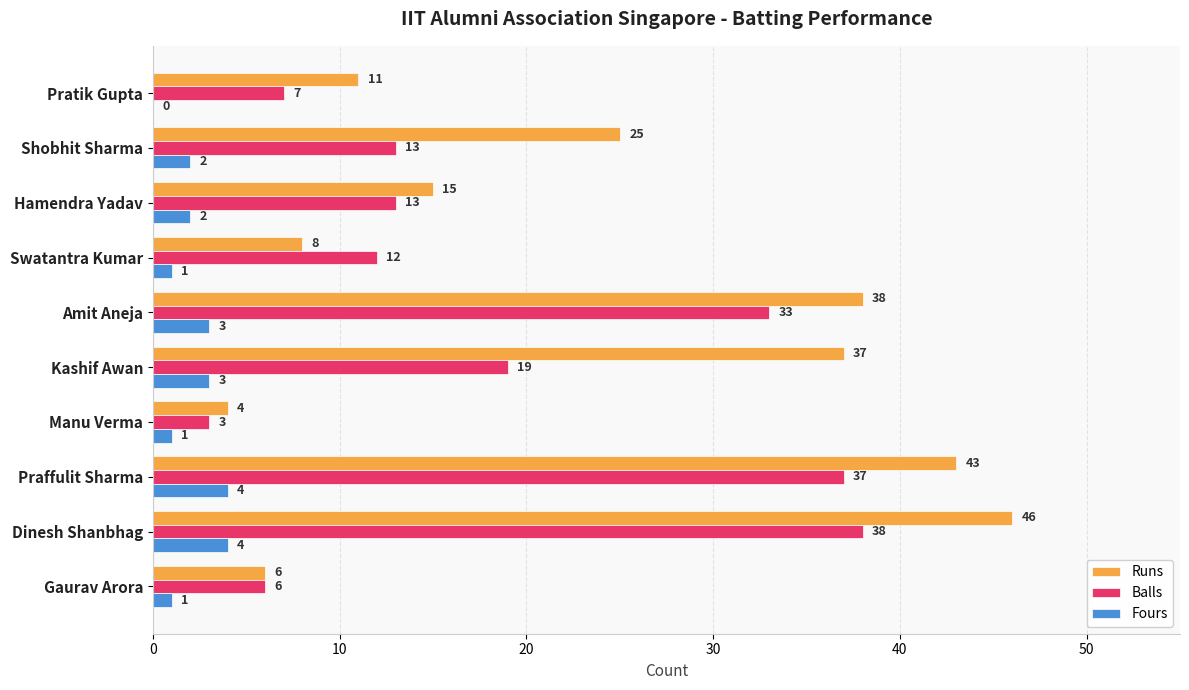

Which series has the largest total across all categories?

Runs